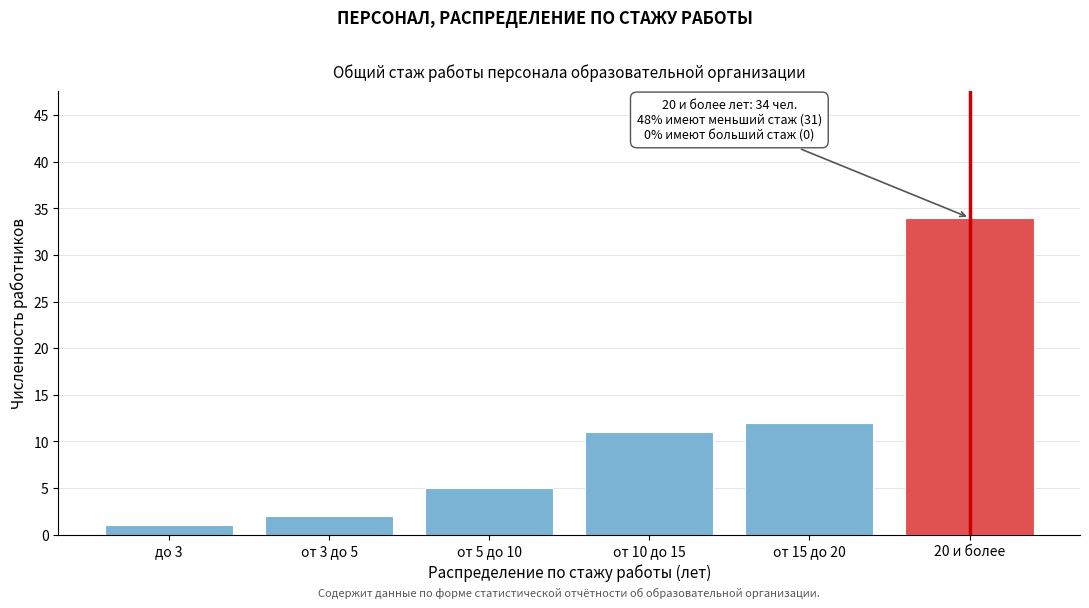

Reading left to right, list all the values displayed in this chart.

1	2	5	11	12	34